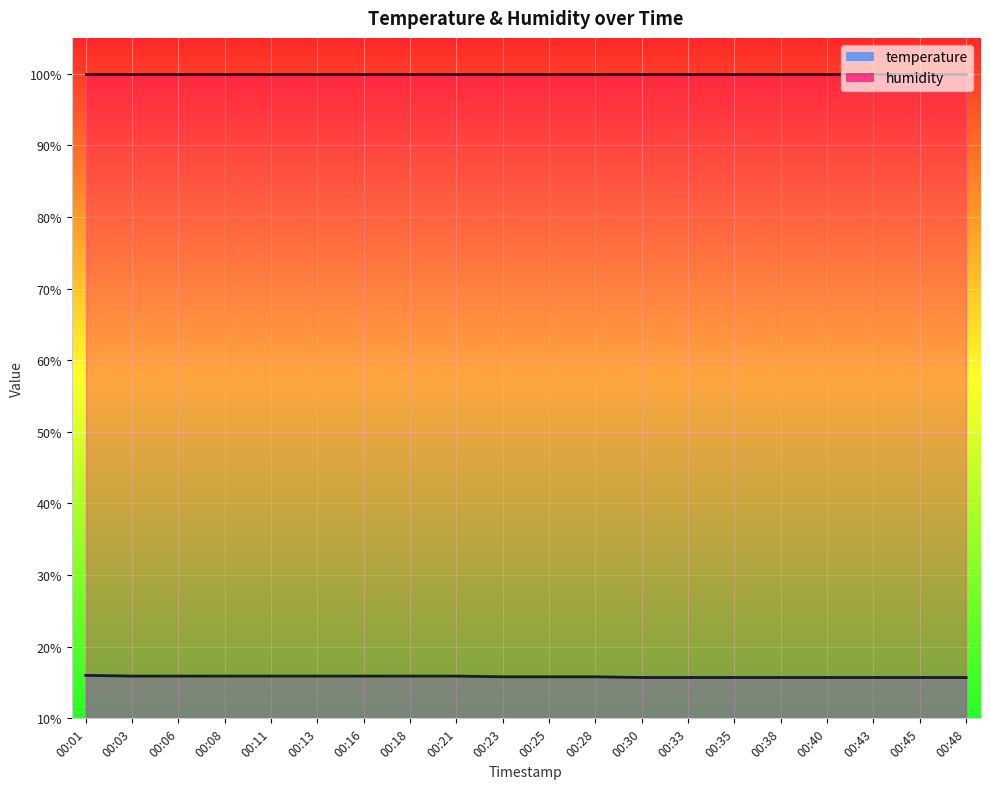

What is the difference between the maximum and minimum values?

0.3